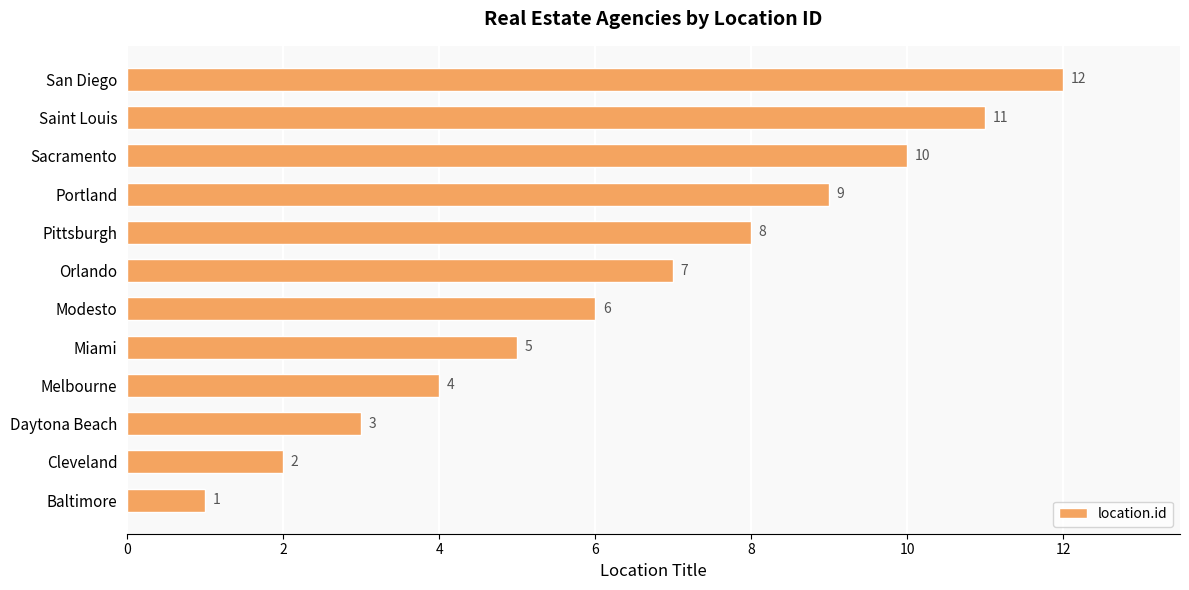

The chart shows a value of 2 at Cleveland. True or false?

True